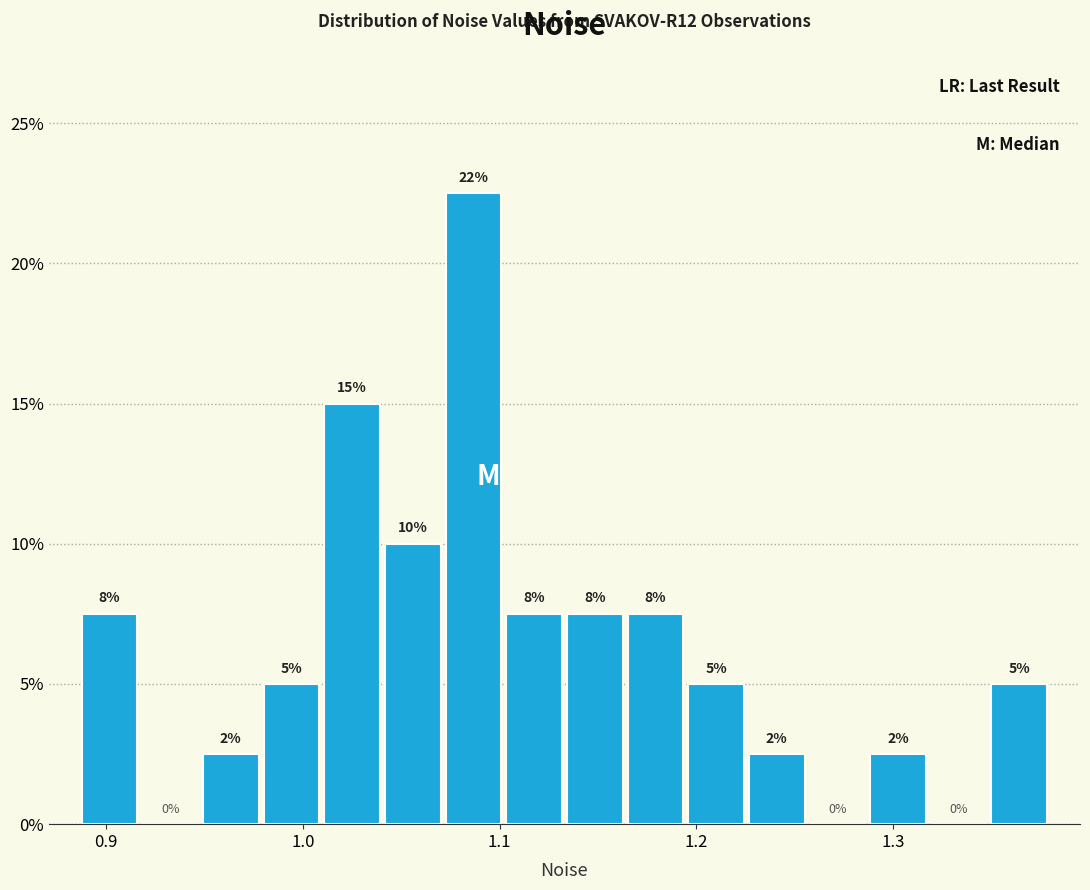

Read against the x-axis, roughly where is the centre of the tallest bar?

1.09